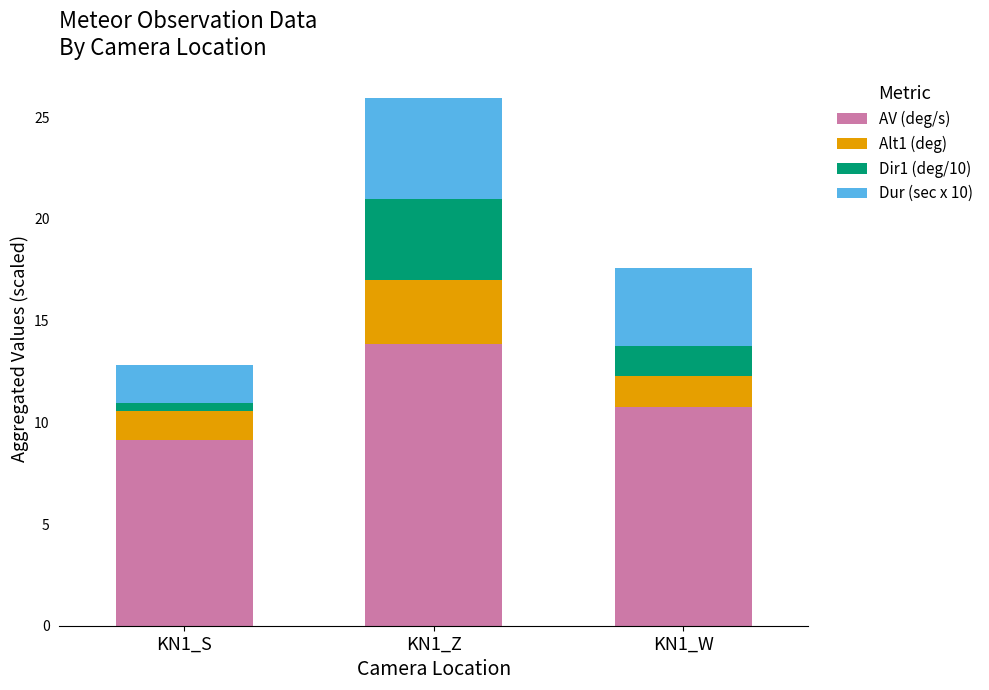

Reading left to right, transcribe the values for AV (deg/s).

KN1_S=9.1	KN1_Z=13.8	KN1_W=10.8